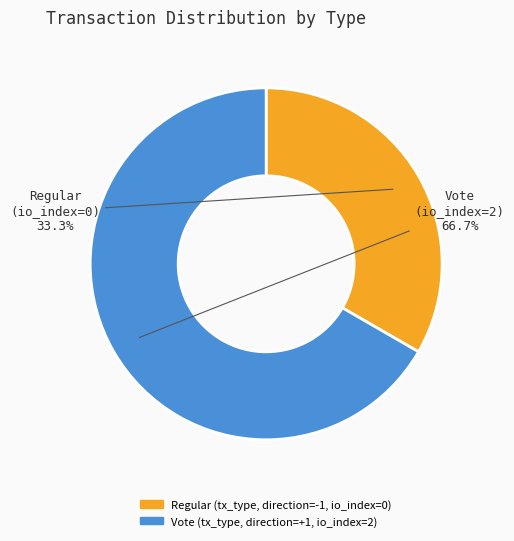

Is there any slice that represents more than half of the pie?

Yes